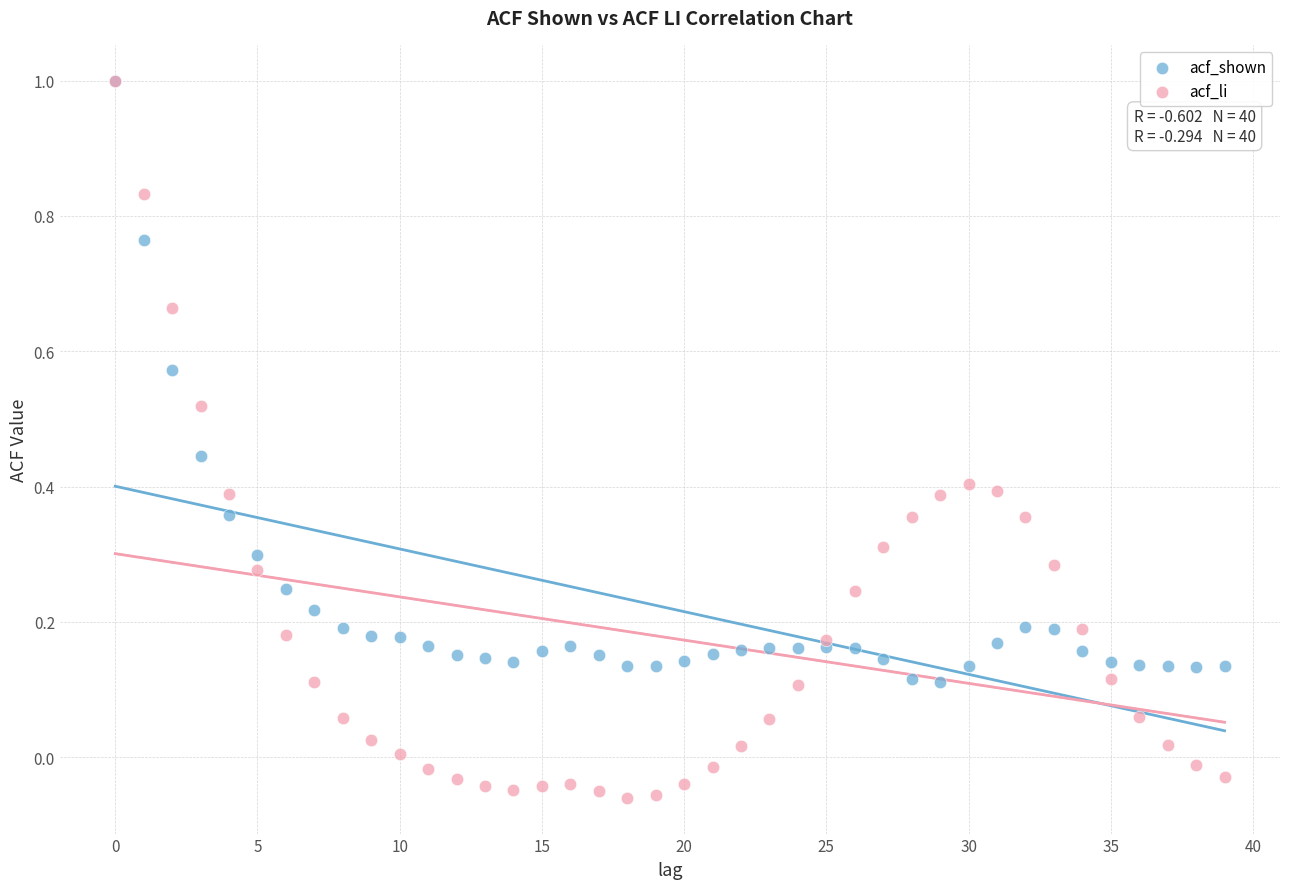

Which series has the widest spread of Y values?

acf_li